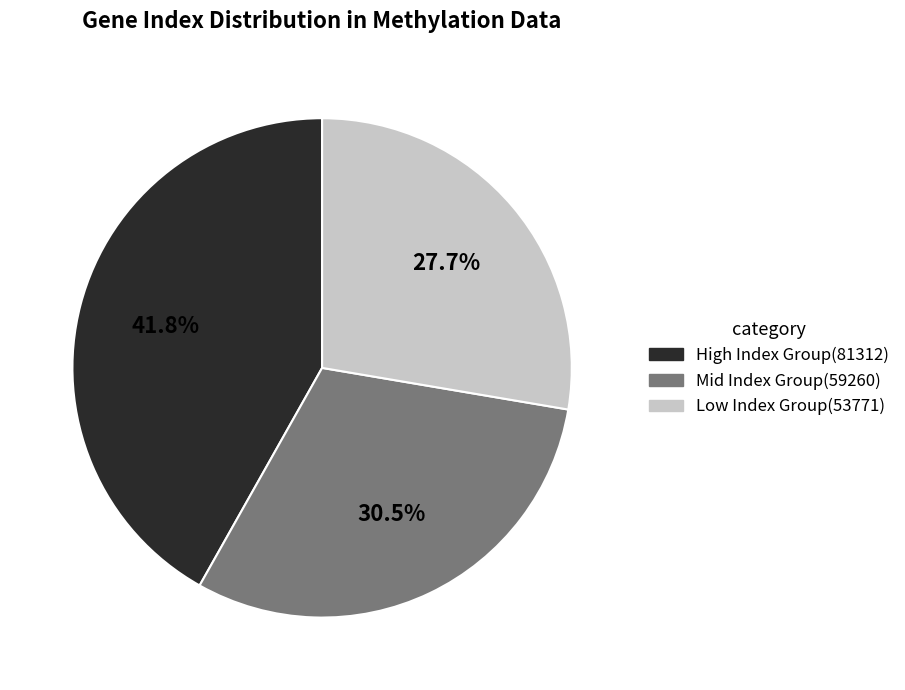

Which has a higher value, High Index Group(81312) or Mid Index Group(59260)?

High Index Group(81312)